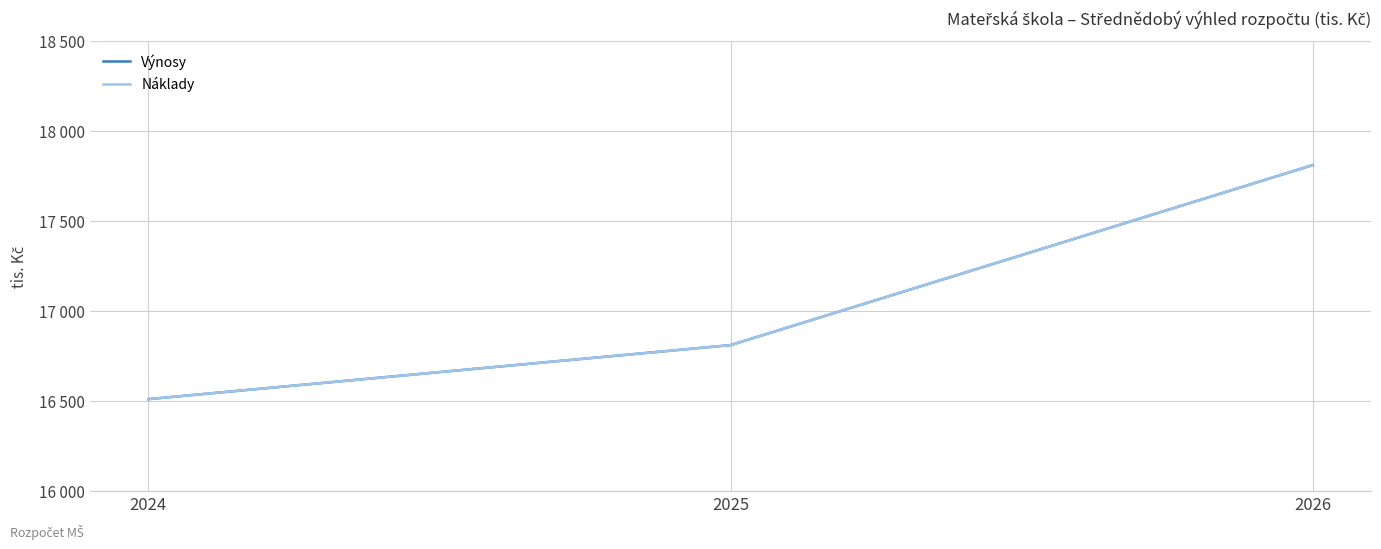

What is the sum of the Výnosy values at 2026 and 2025?

34622